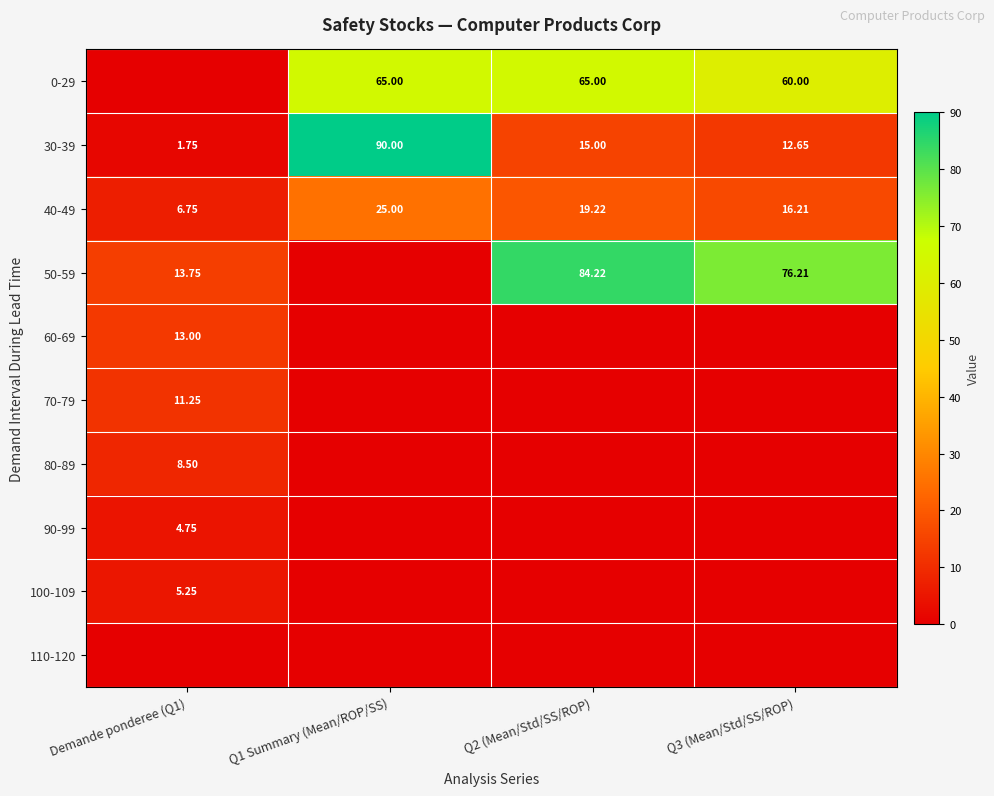

What is the spread (max minus min) of values at Q1 Summary (Mean/ROP/SS)?

90.0